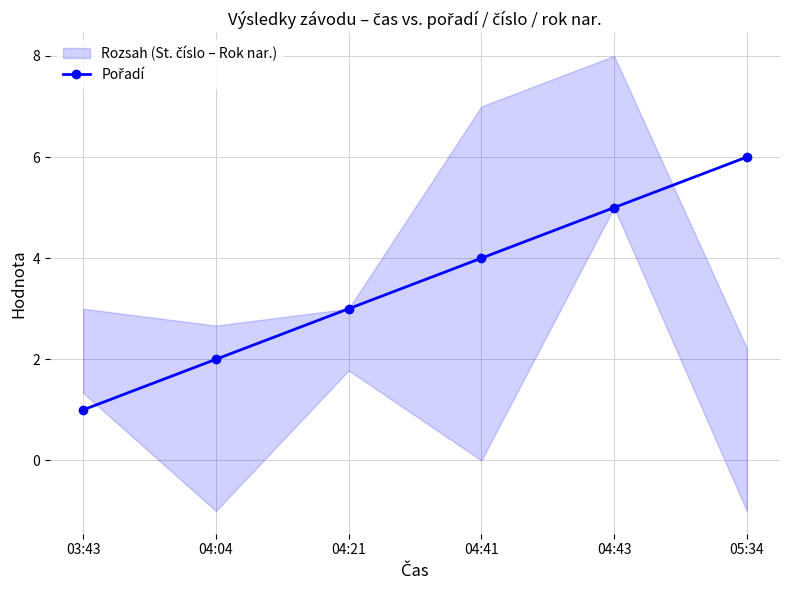

Reading right to left, transcribe all the data shown in this chart.

6	5	4	3	2	1